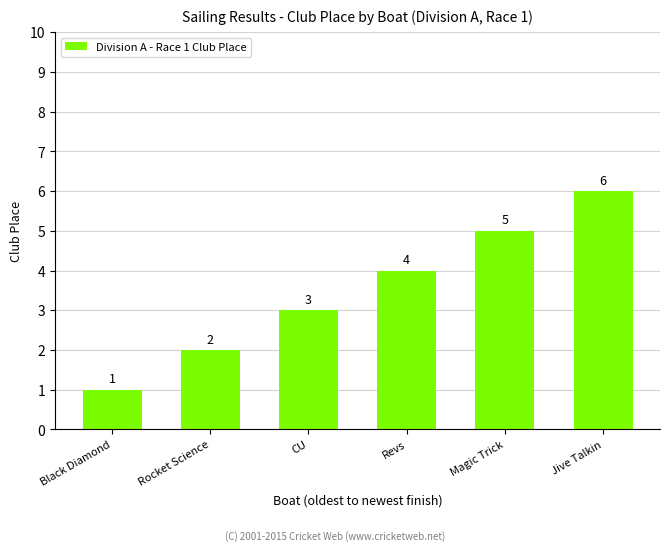

Reading left to right, extract all data points from this chart.

Black Diamond=1	Rocket Science=2	CU=3	Revs=4	Magic Trick=5	Jive Talkin=6